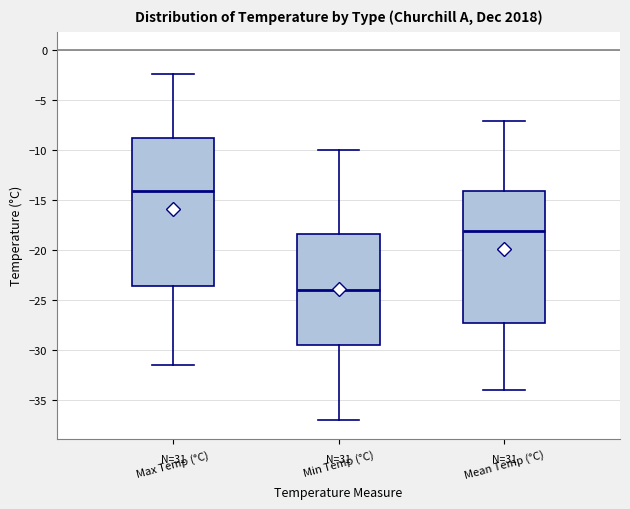

Which box's median line is the lowest?

Min Temp (°C)